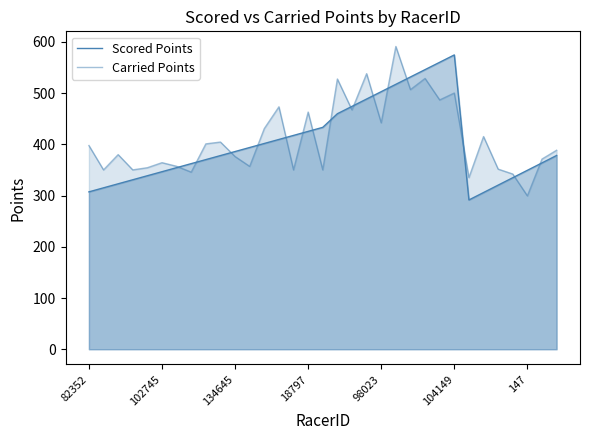

What is the sum of all Carried Points values?

13591.0